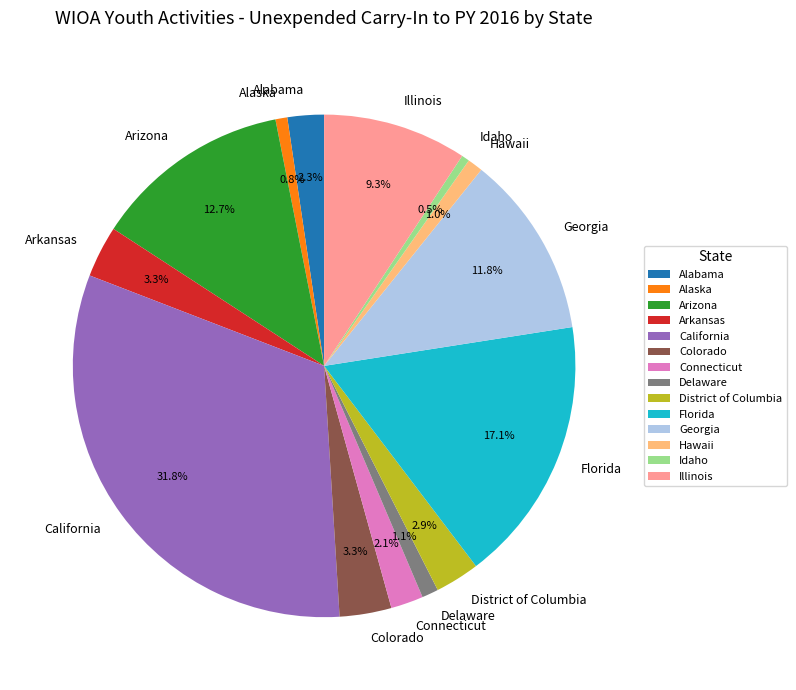

Between Connecticut and Alaska, which is larger?

Connecticut